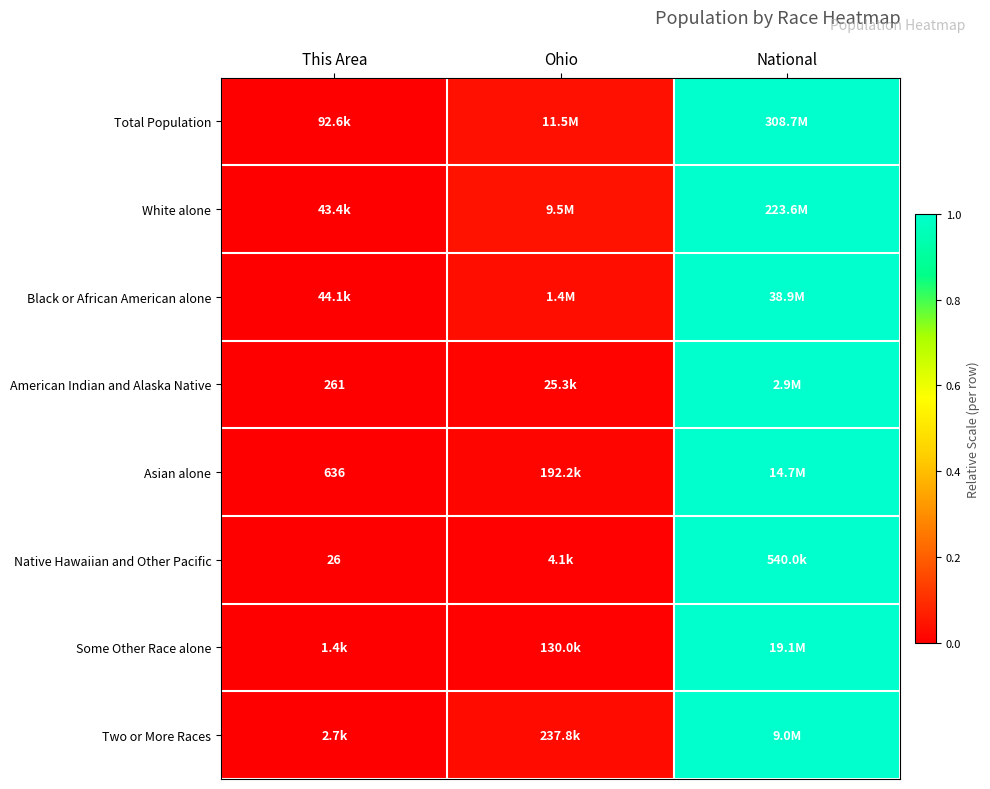

The White alone series shows 0.0 at Ohio. True or false?

True